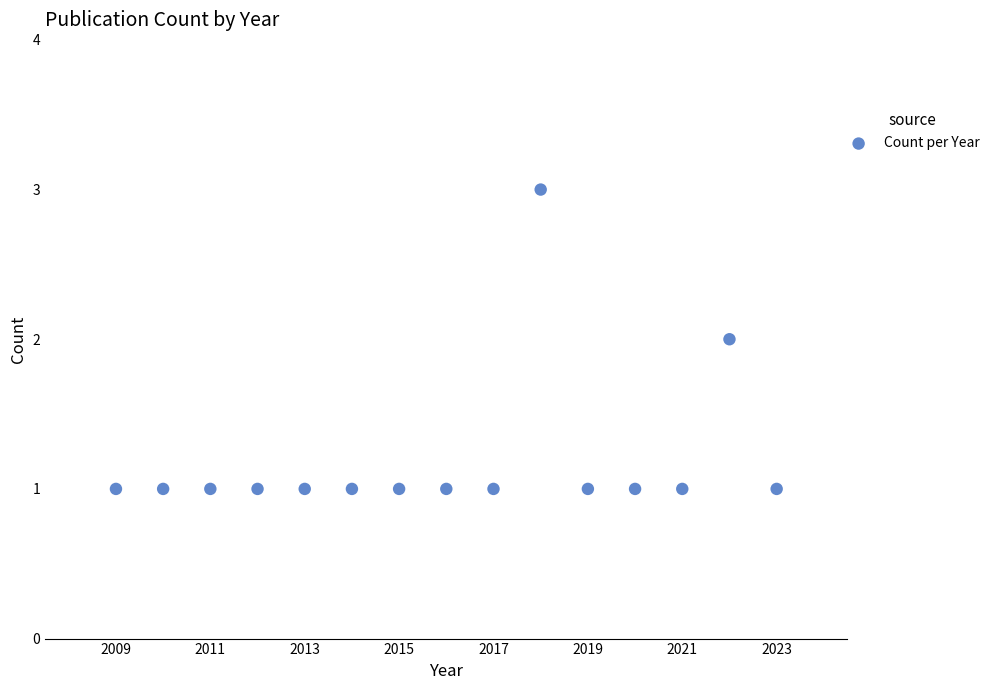

What is the range of X values (max minus min)?

14